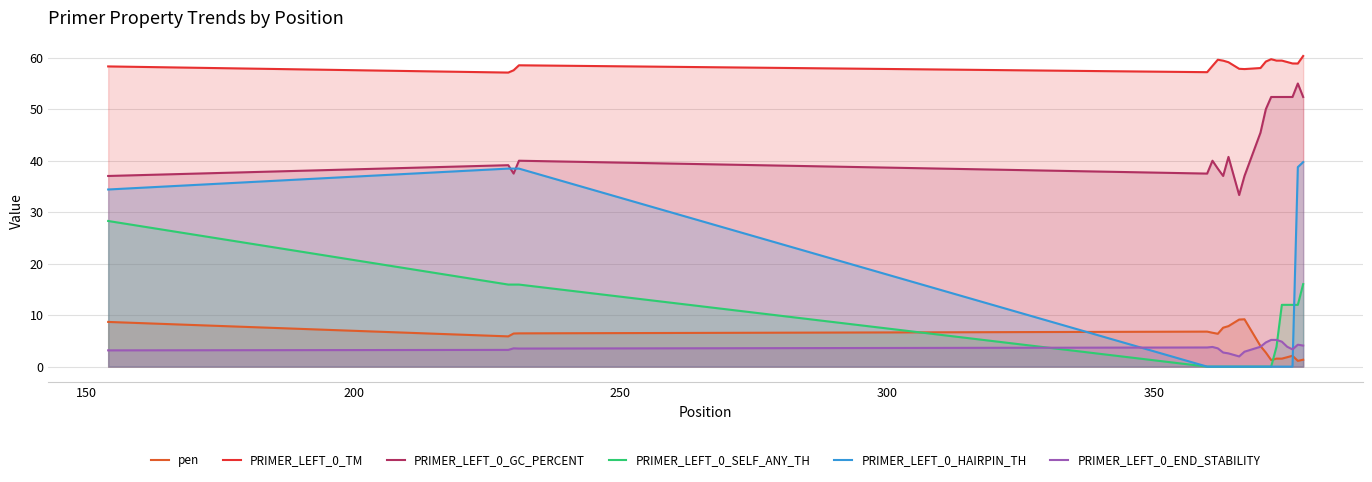

True or false: pen and PRIMER_LEFT_0_HAIRPIN_TH cross at least once.

True